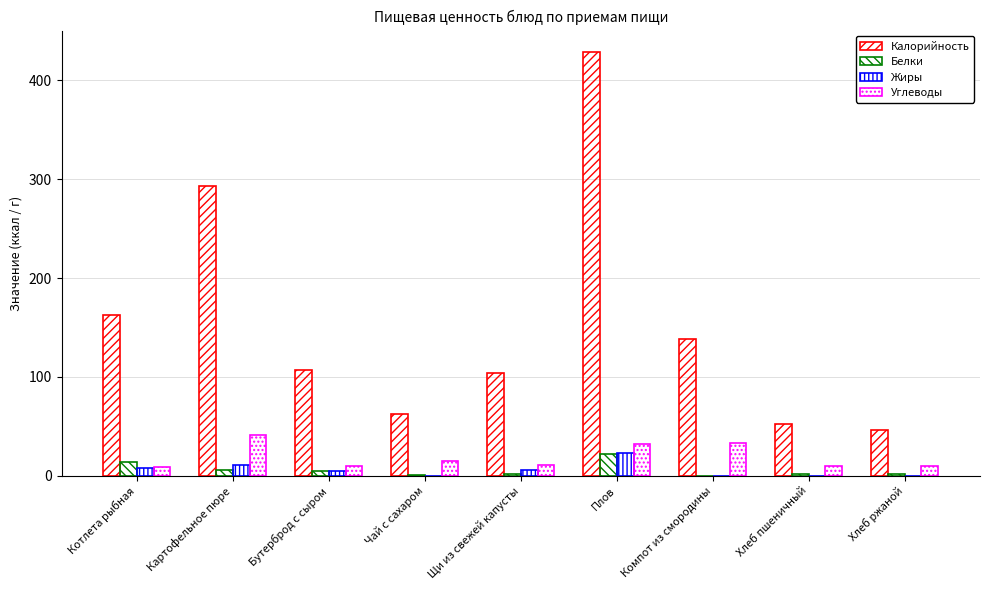

Are the bars horizontal?

No